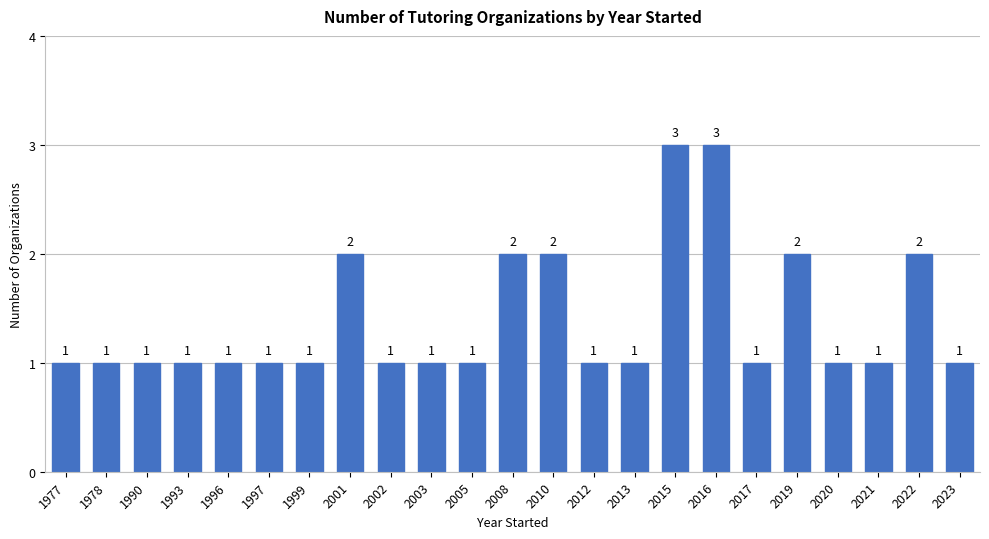

What is the difference between the second highest and second lowest values?

2